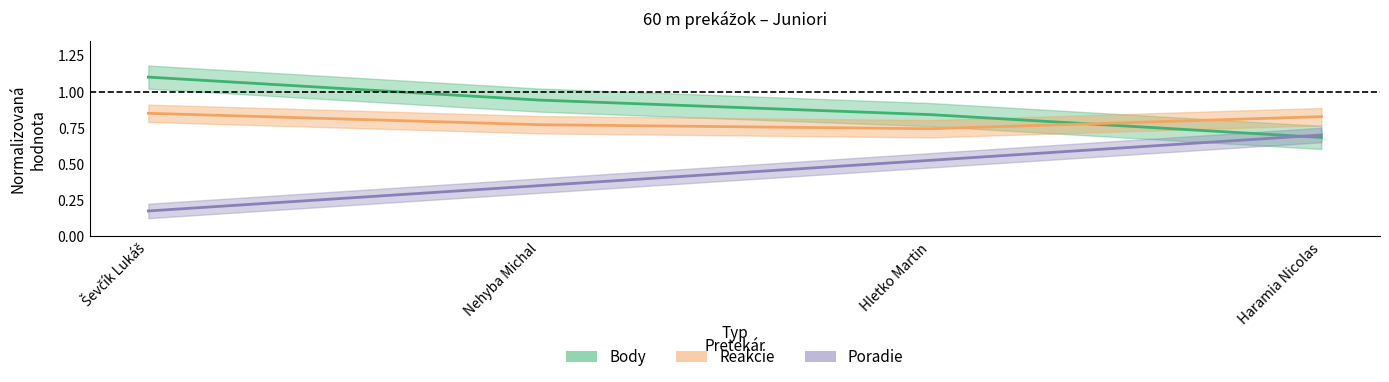

Which category has the lowest value in the Poradie series?

Ševčík Lukáš